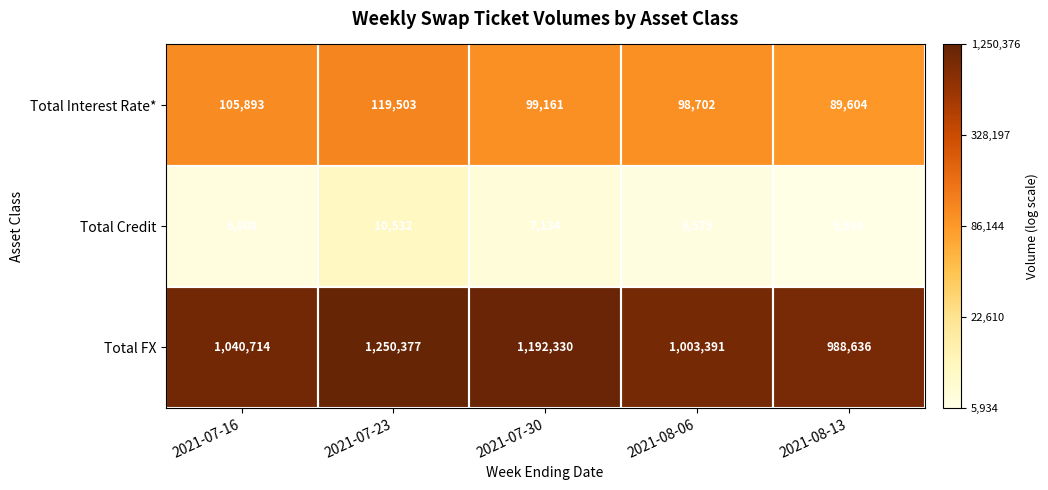

Which series changed the most between 2021-07-16 and 2021-07-23?

Total FX